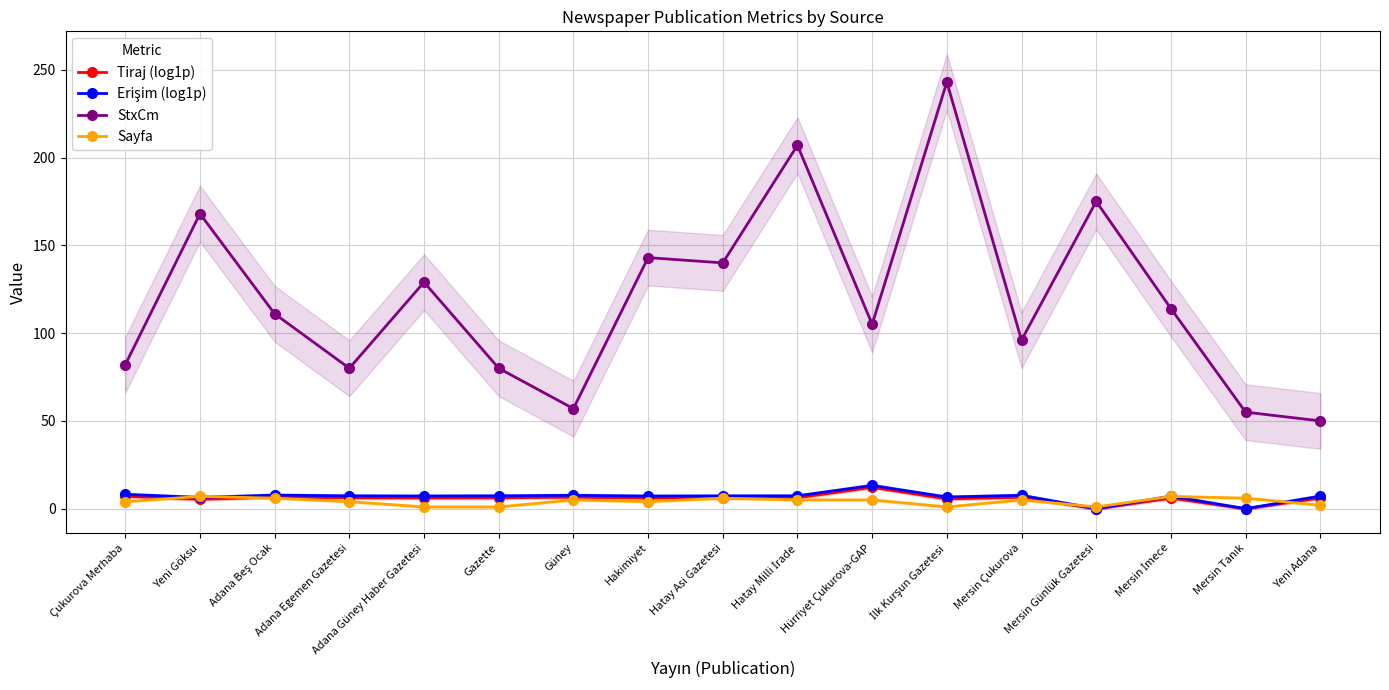

What are all the series names shown in the legend?

Tiraj (log1p), Erişim (log1p), StxCm, Sayfa